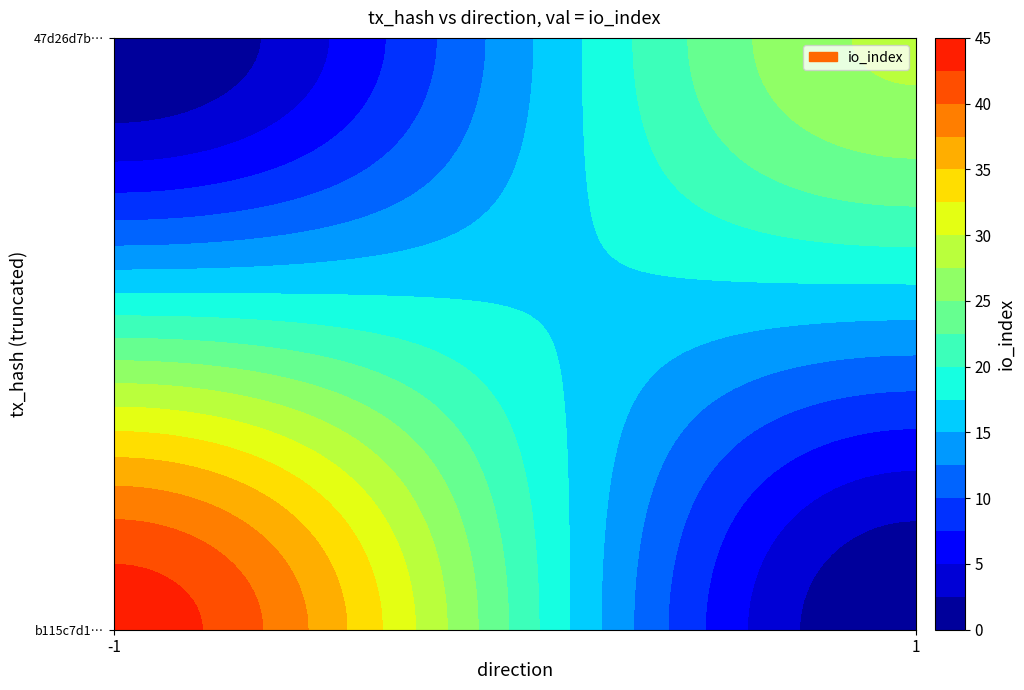

Reading right to left, what are all the values shown in this chart?

b115c7d1b2620ca1f4c21ee98d2137b67b06965: 44	-1
47d26d7bb089f37a5c326bf5389f39766fbb7b9: 28	1